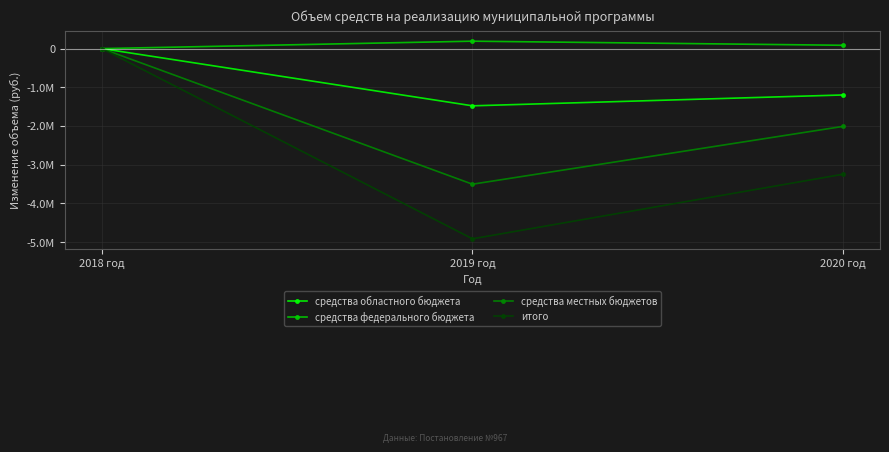

Is it true that итого equals -6552000.7 at 2019 год?

False